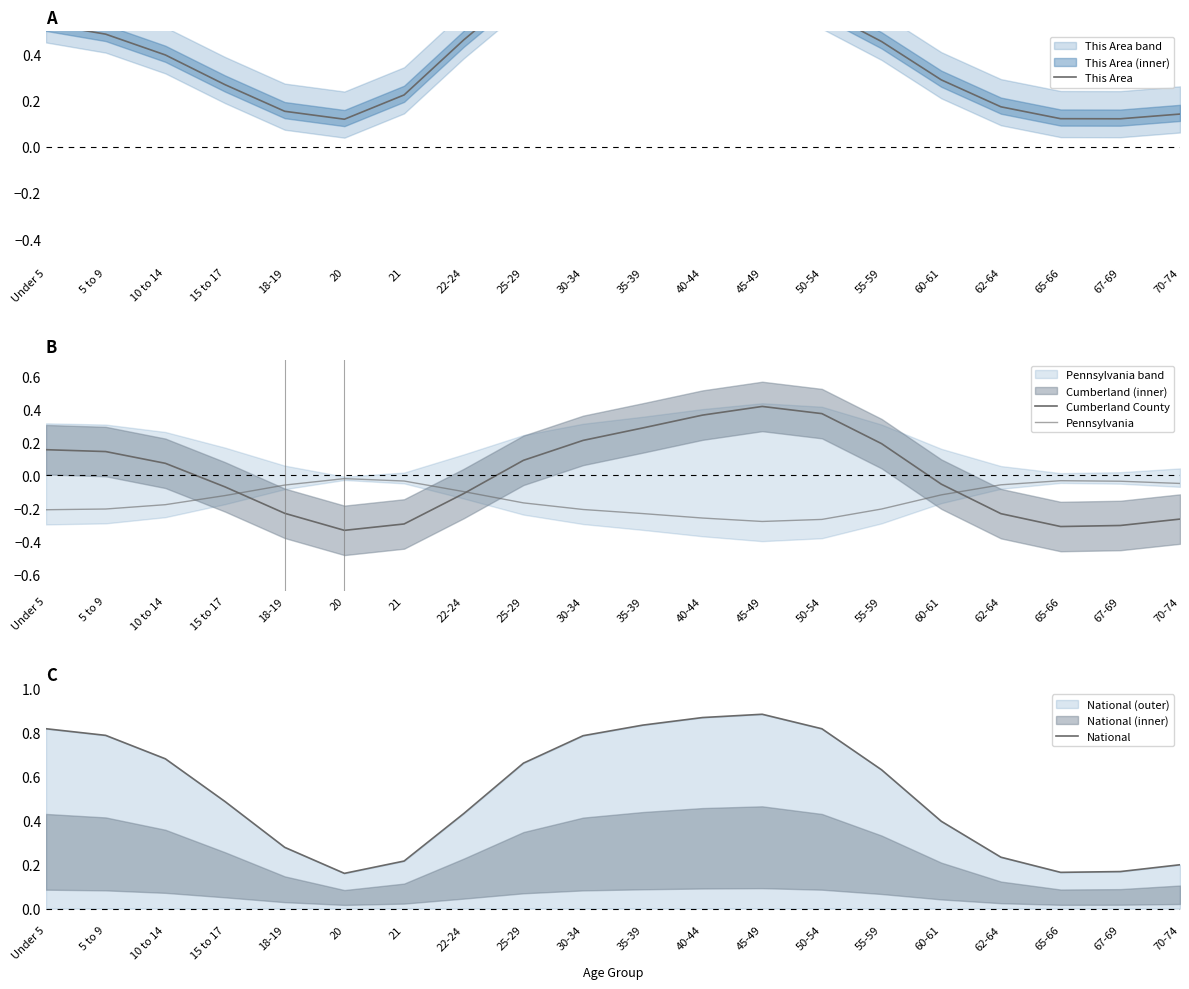

How many lines are shown in the chart?

4